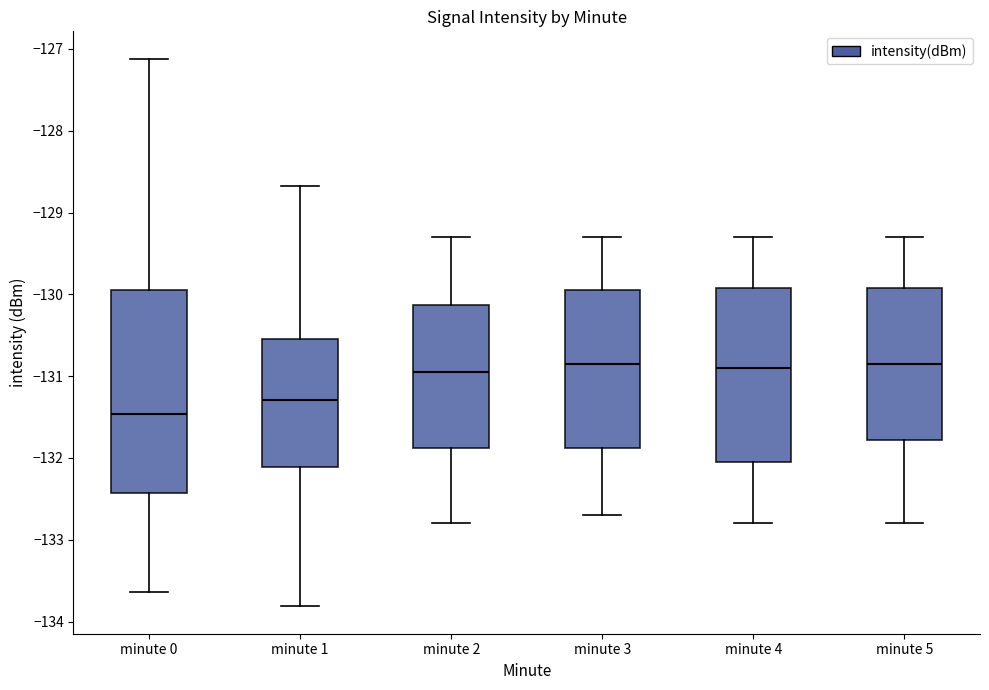

Reading left to right, transcribe this box plot: for each box, give where its median line is, the range the box spans, and where its two whiskers end, as read against the y-axis. The values are not printed on the chart, so give them approximately, as read against the axis.

minute 0: median -131.5, box -132.4 to -129.9, whiskers -133.6 to -127.1
minute 1: median -131.3, box -132.1 to -130.5, whiskers -133.8 to -128.7
minute 2: median -130.9, box -131.9 to -130.1, whiskers -132.8 to -129.3
minute 3: median -130.8, box -131.9 to -129.9, whiskers -132.7 to -129.3
minute 4: median -130.9, box -132.0 to -129.9, whiskers -132.8 to -129.3
minute 5: median -130.8, box -131.8 to -129.9, whiskers -132.8 to -129.3